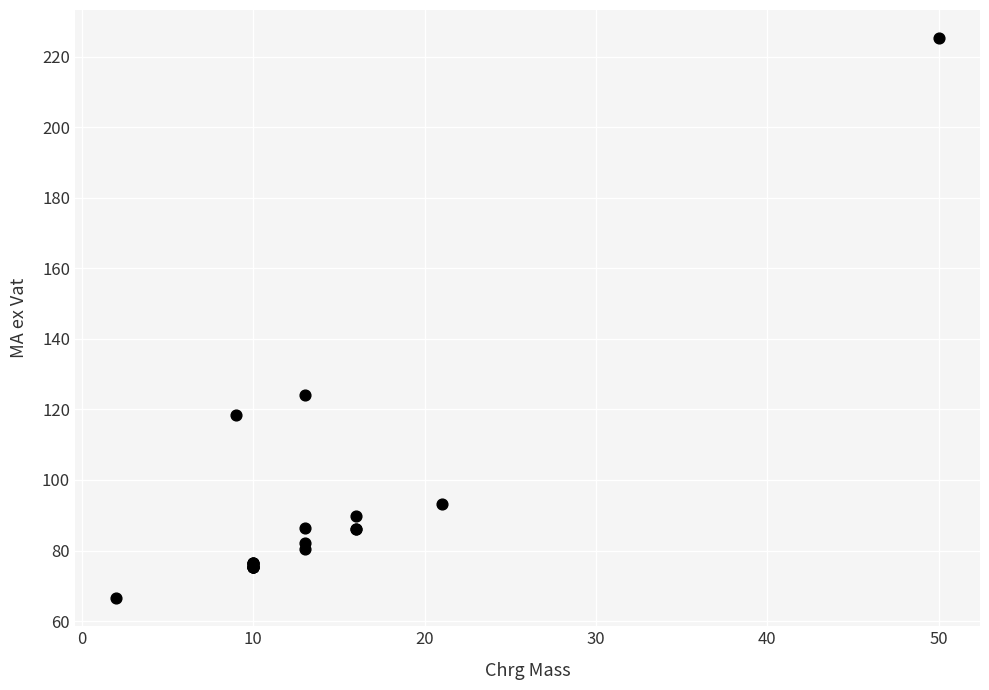

What Y value in the scatter plot is closest to 145?

124.0